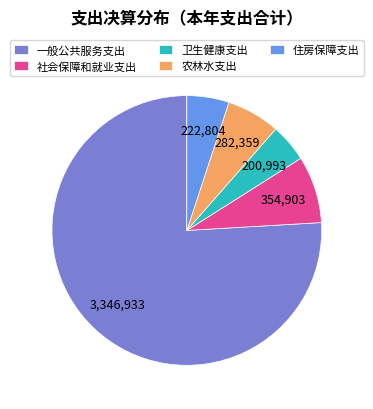

What is the largest slice in the pie chart?

一般公共服务支出